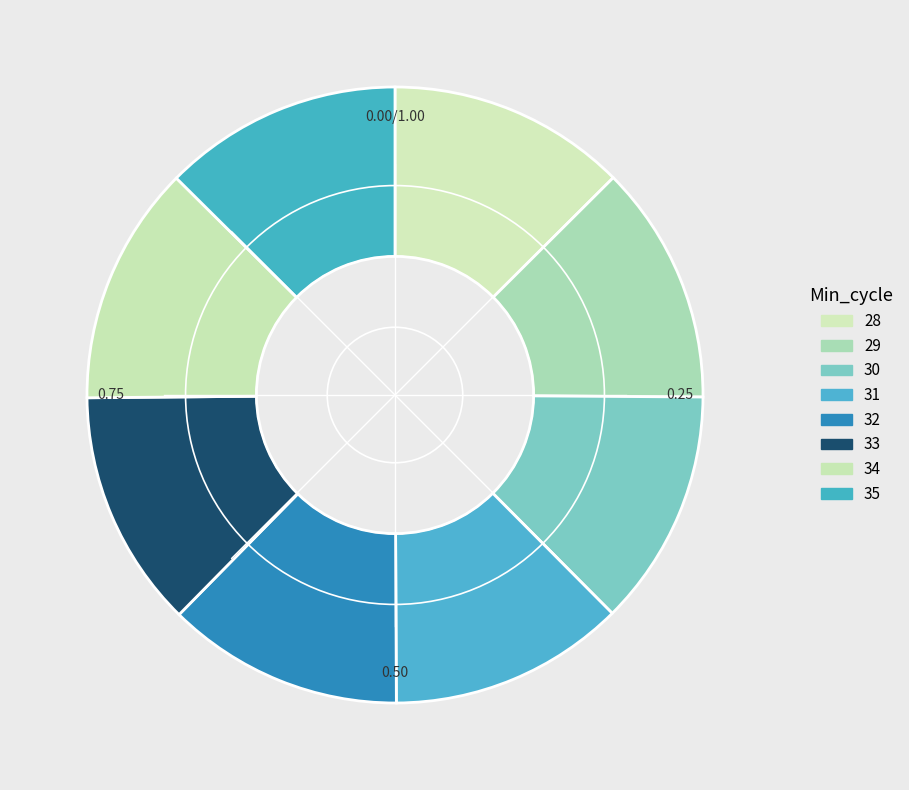

How many slices are in this pie chart?

8